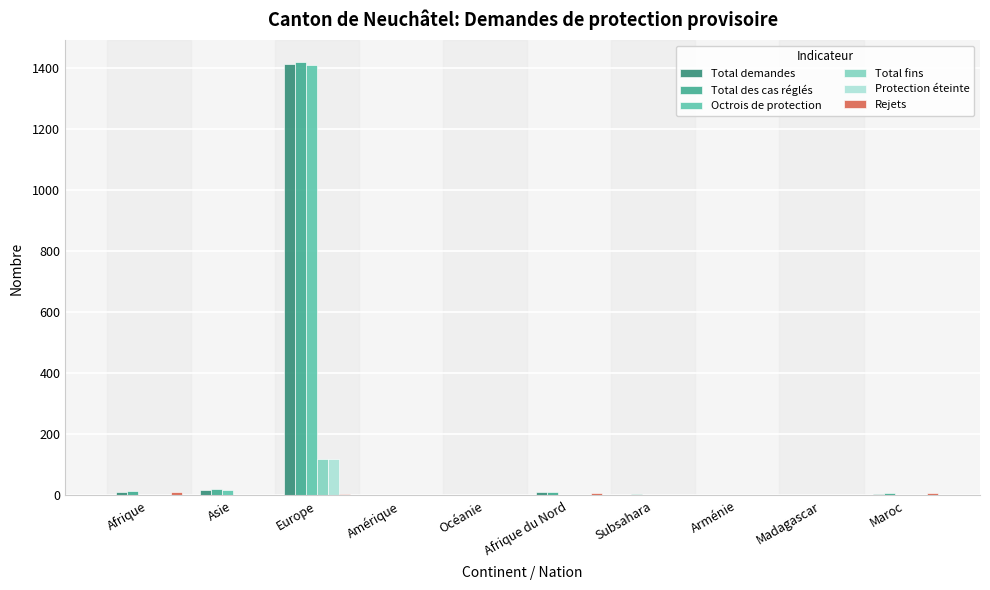

The Protection éteinte series shows 56 at Madagascar. True or false?

False